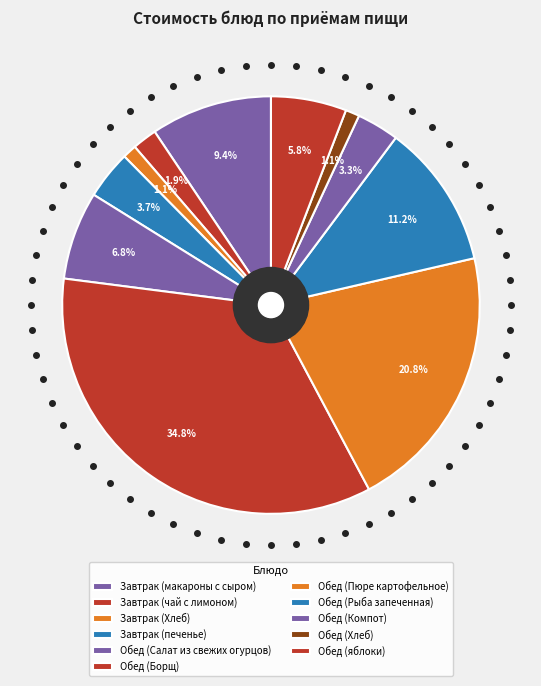

How many segments does this pie chart have?

11